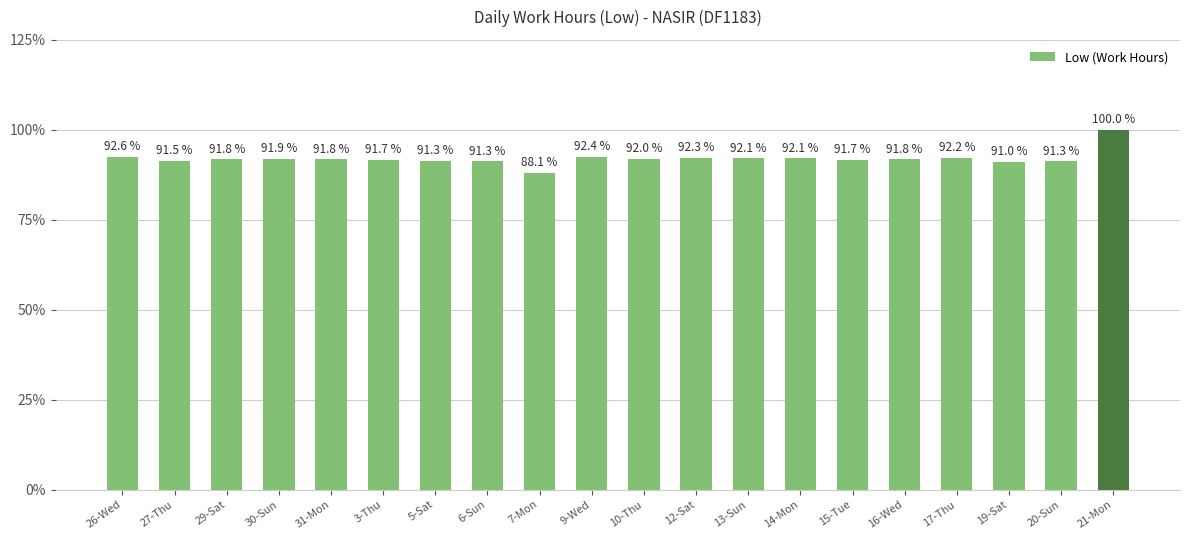

Are the bars horizontal?

No